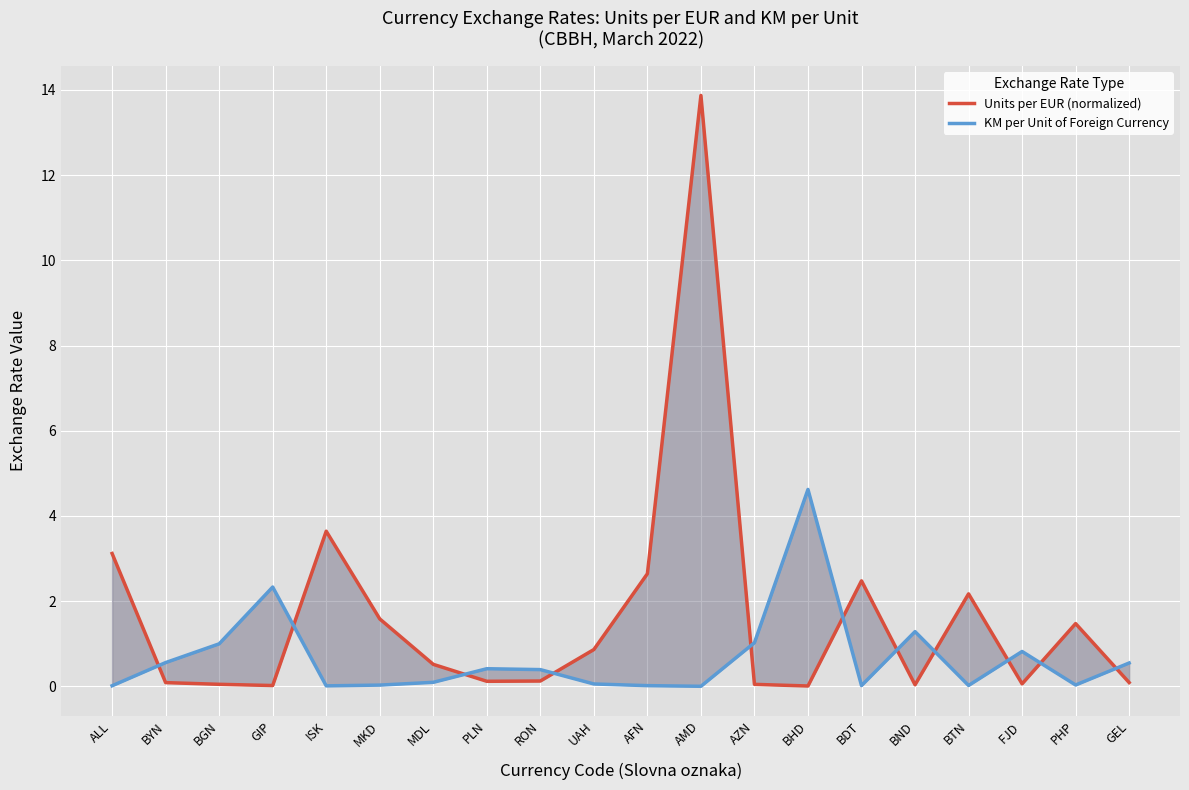

Between which two adjacent categories do KM per Unit of Foreign Currency and Units per EUR (normalized) first intersect?

ALL and BYN